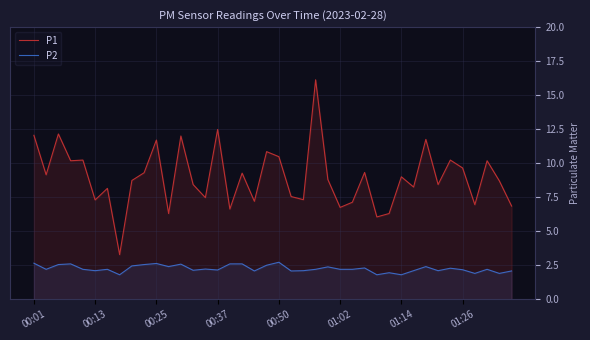

What is the difference between the maximum and minimum values in the P2 series?

0.9